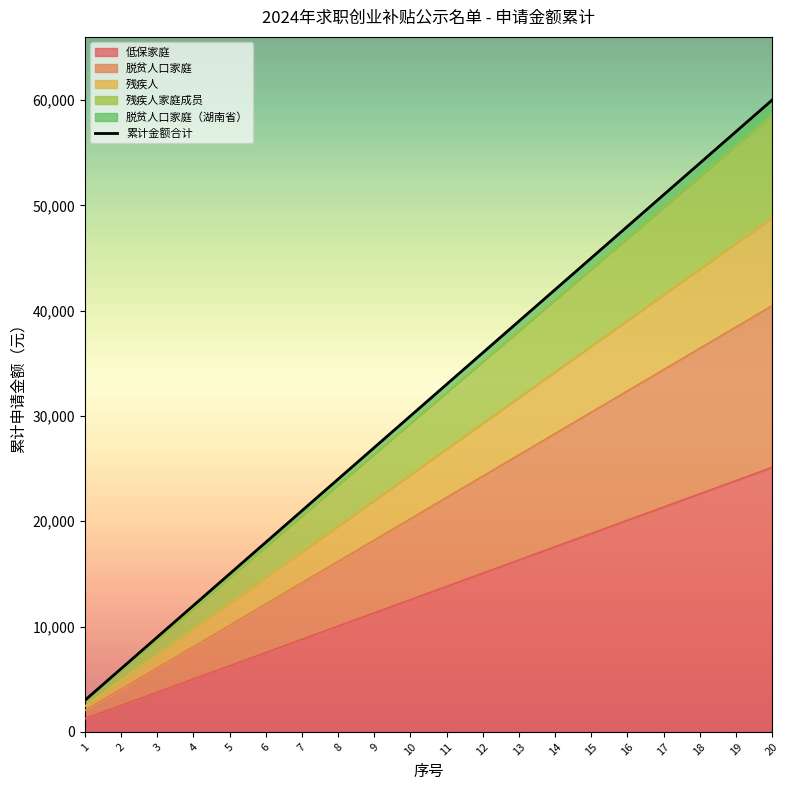

How many lines are shown in the chart?

1